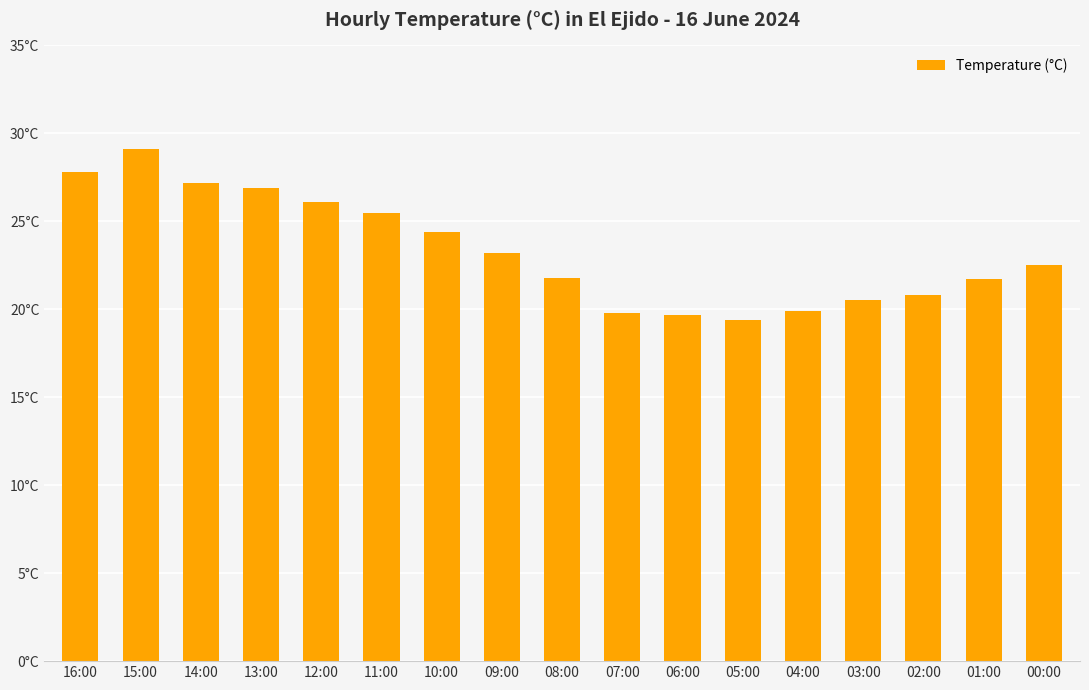

Are the bars horizontal?

No